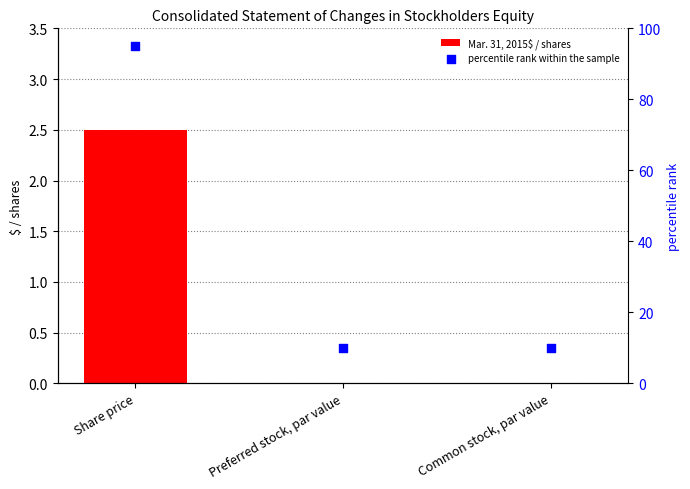

What are all the series names shown in the legend?

Mar. 31, 2015$ / shares, percentile rank within the sample